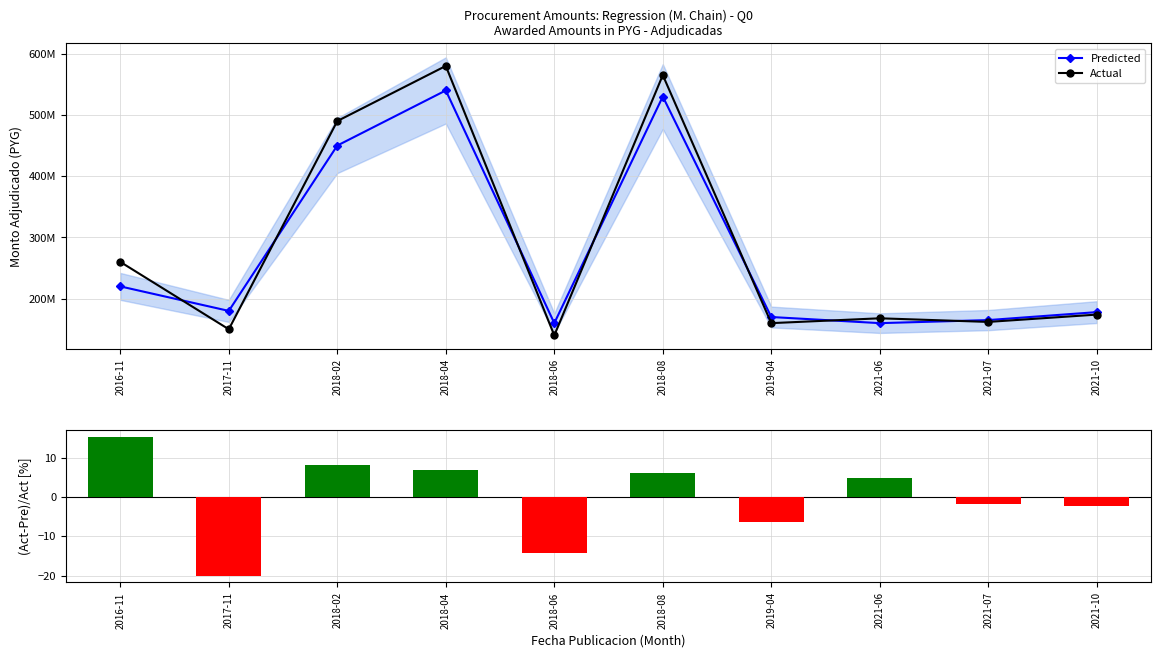

Does the chart contain any negative values?

Yes